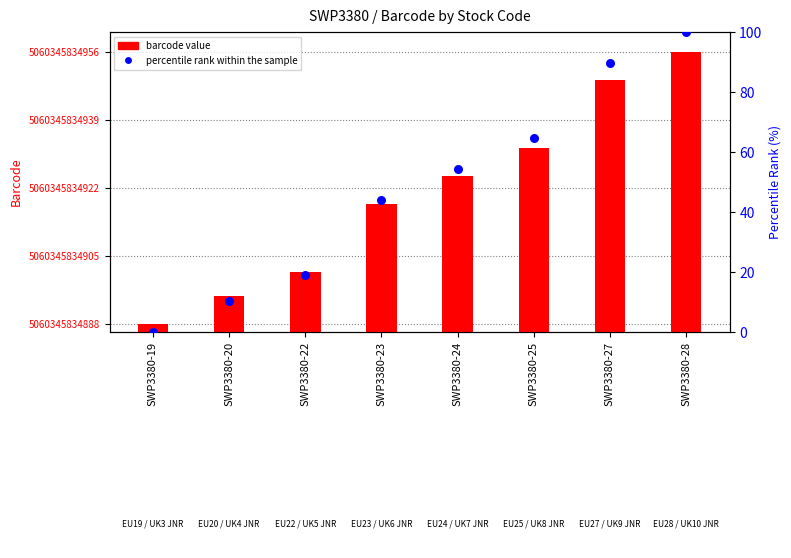

Which series has the widest spread of Y values?

percentile rank within the sample